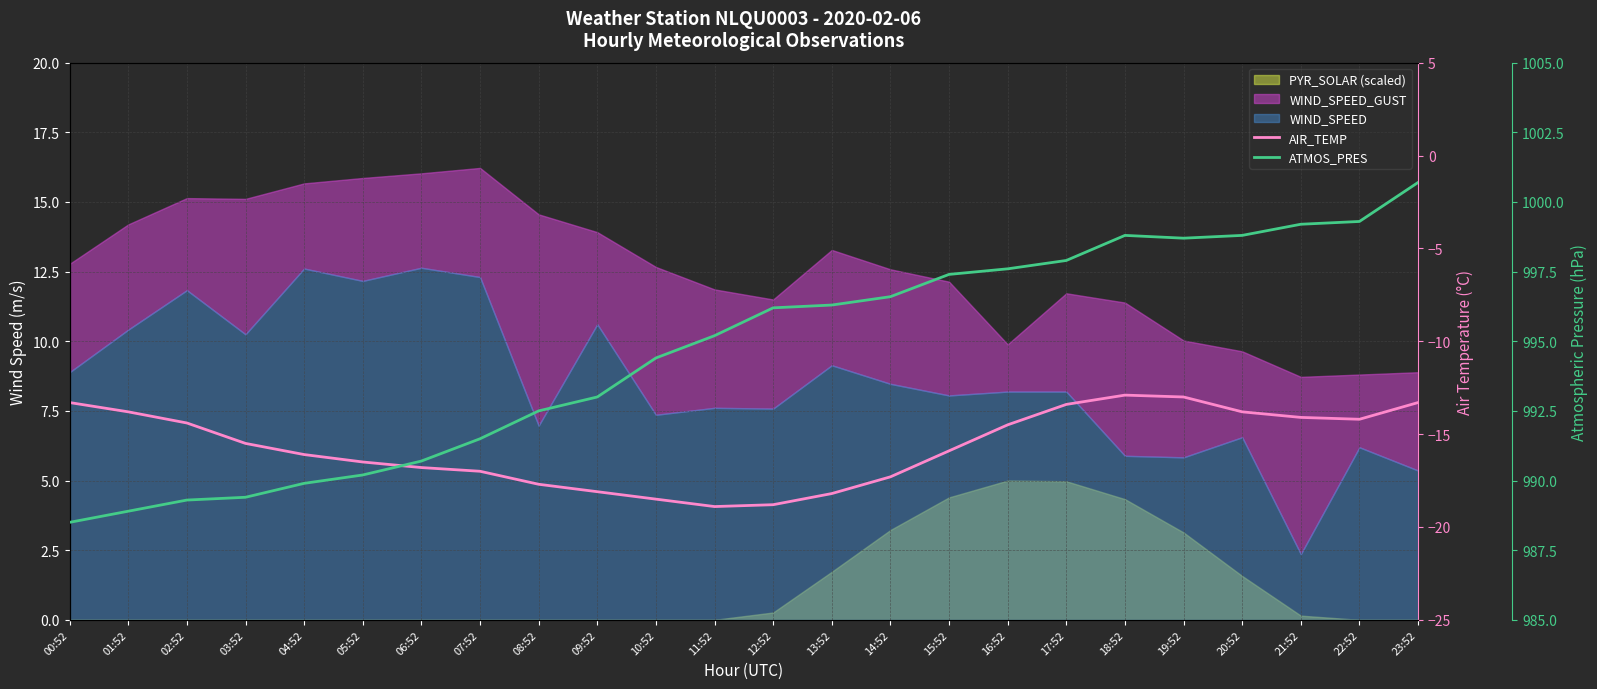

What is the difference between the maximum and second lowest values in the ATMOS_PRES series?

11.8